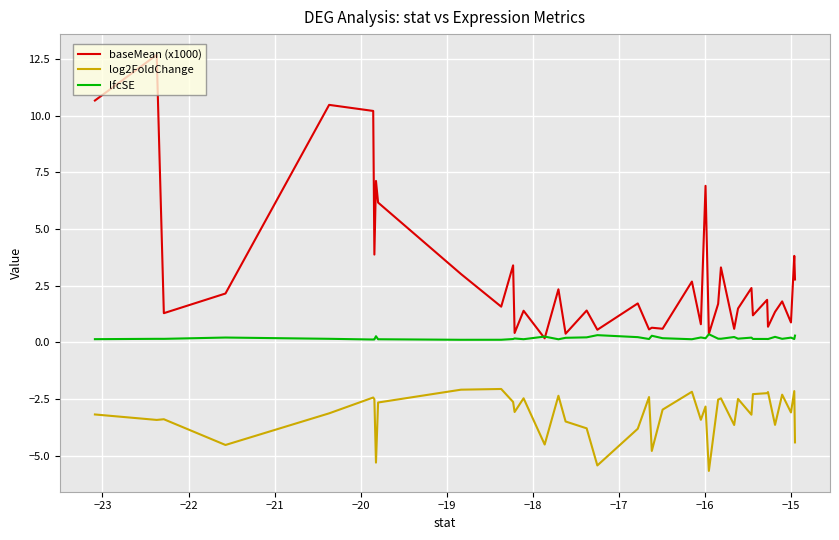

True or false: lfcSE and log2FoldChange intersect in this chart.

False